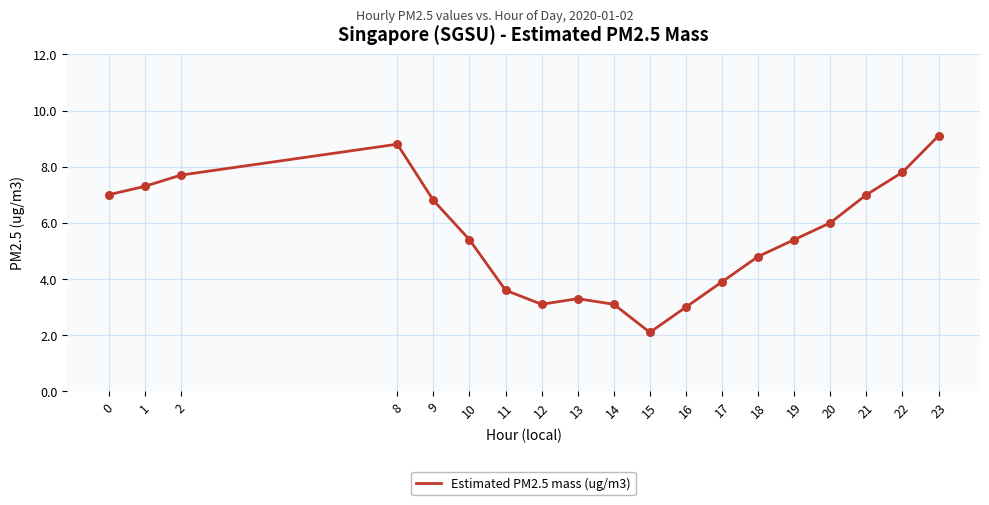

Between 20 and 13, which is larger?

20